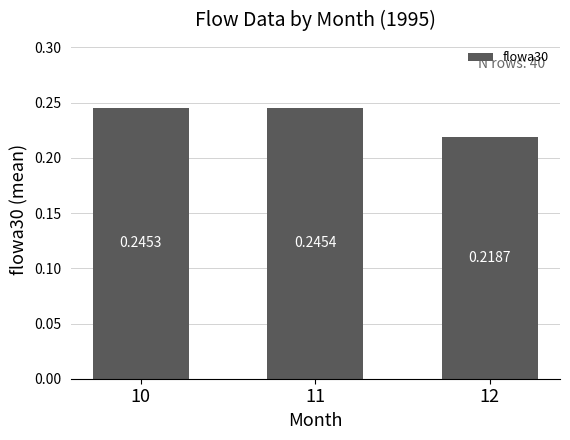

True or false: the data shows 0.1 at 12.

False